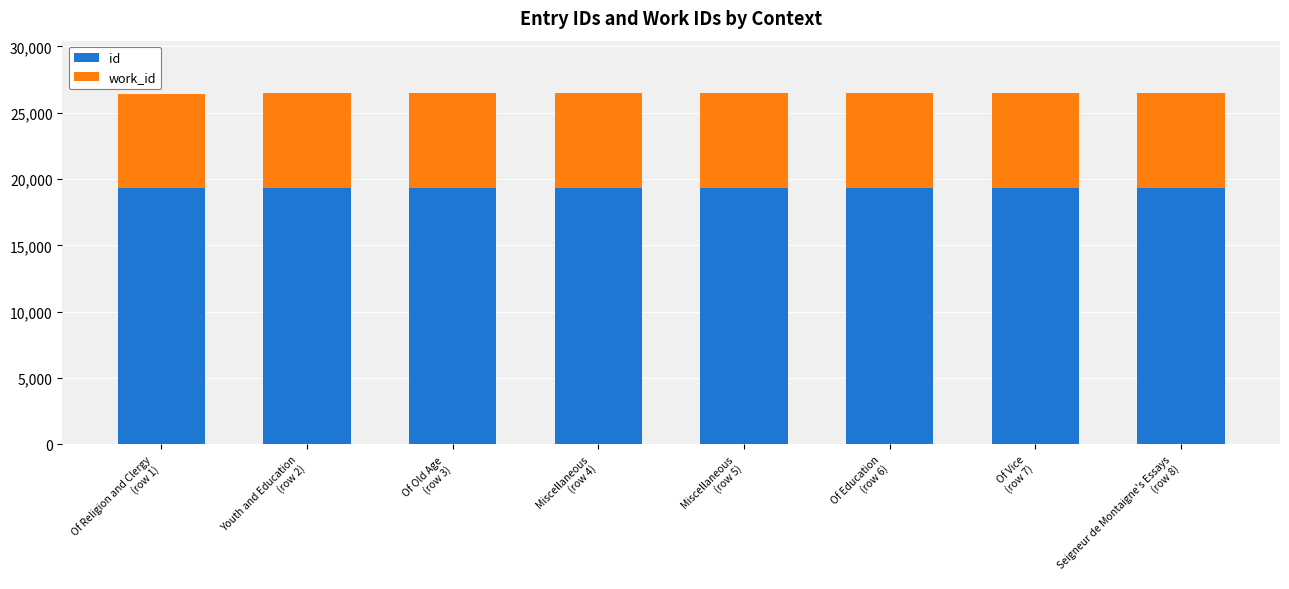

Which category has the highest value in the id series?

Seigneur de Montaigne's Essays
(row 8)